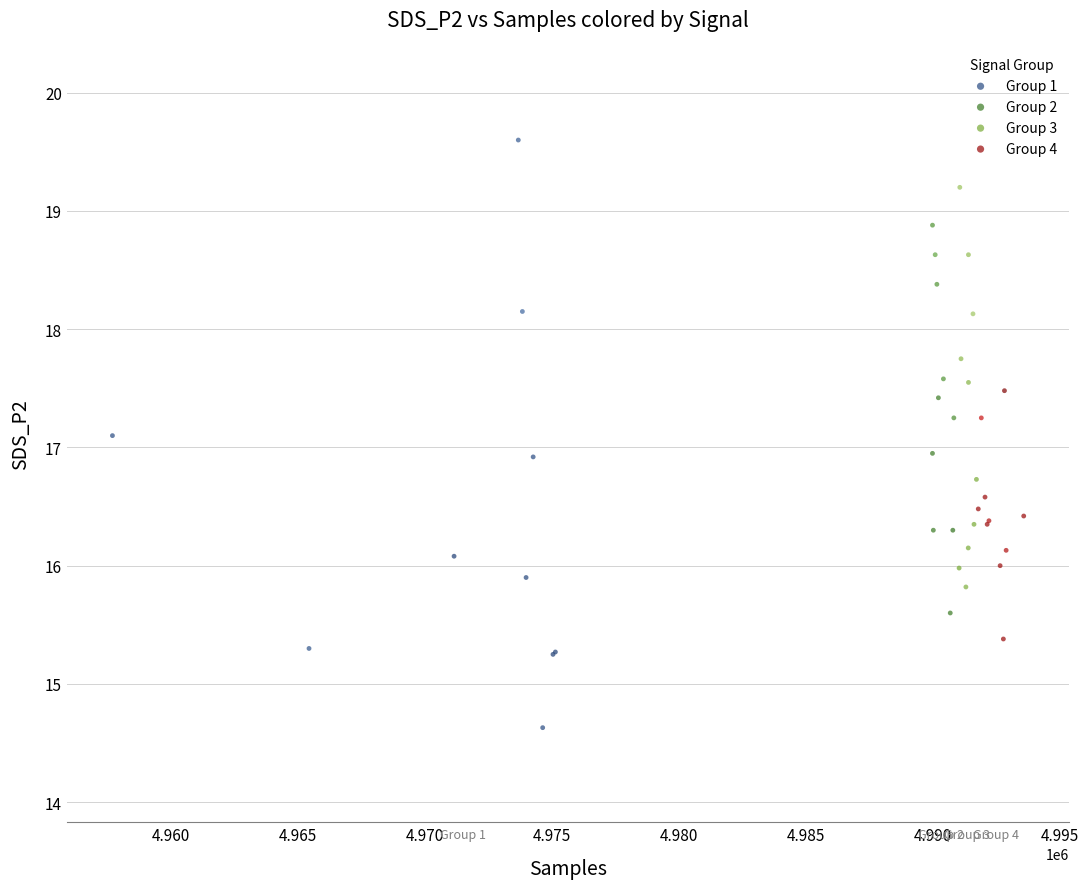

Which series contains the lowest Y value?

Group 1